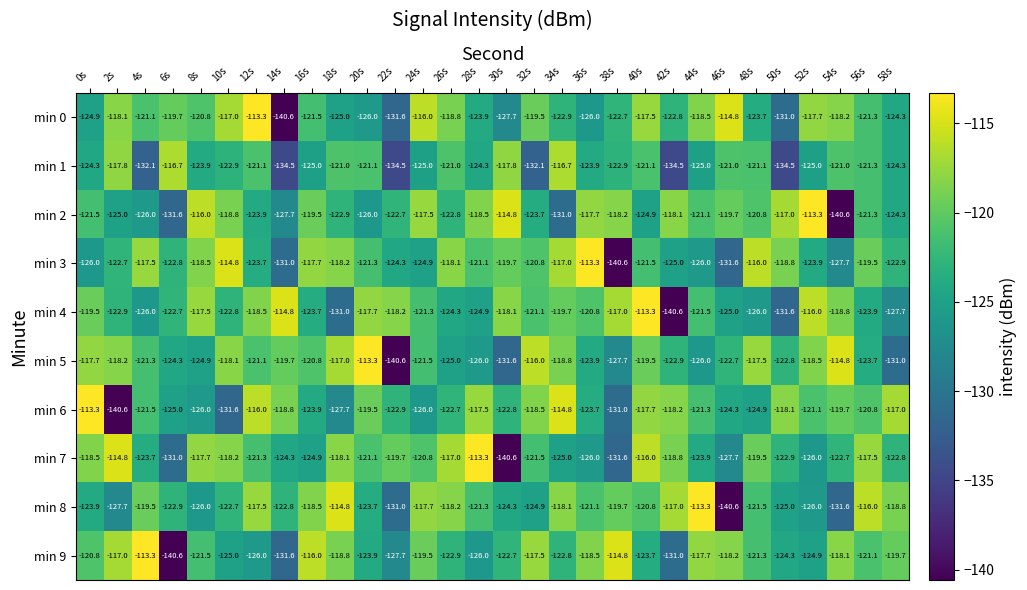

What is the spread (max minus min) of values at 8s?

10.0